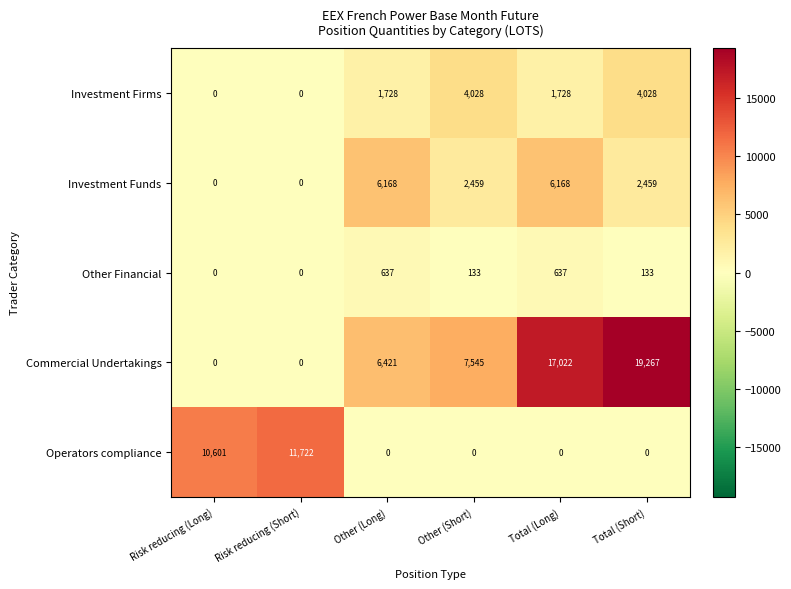

At which label does Investment Funds first exceed 2459?

Other (Long)